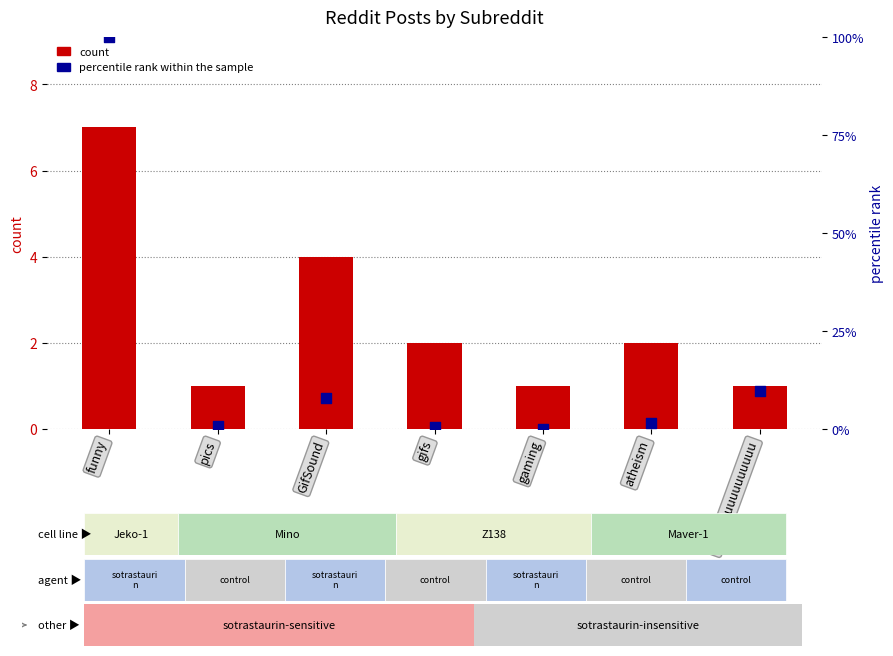

Which series has the largest Y range (max minus min)?

percentile rank within the sample